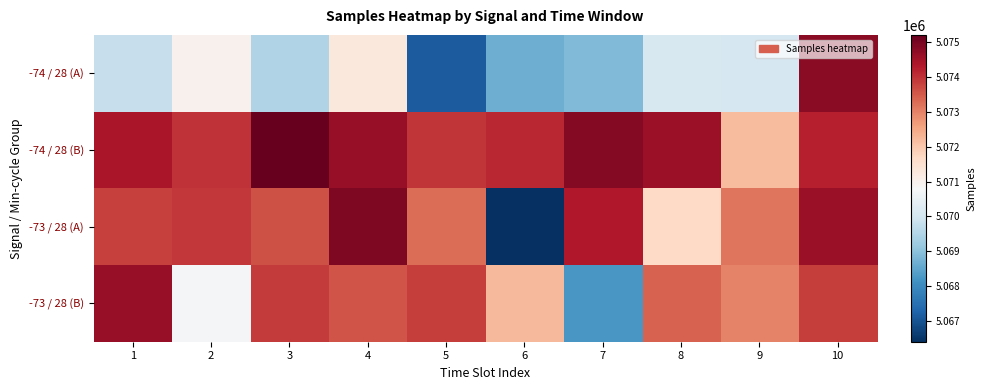

What is the spread (max minus min) of values at 8?

4462